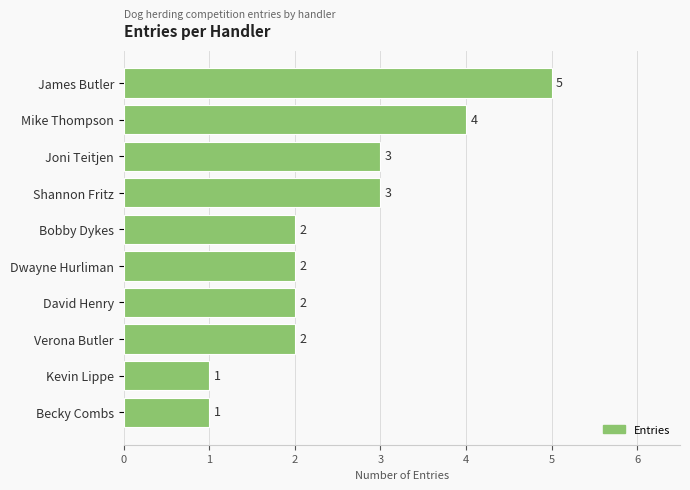

Reading top to bottom, what are all the values shown in this chart?

James Butler=5	Mike Thompson=4	Joni Teitjen=3	Shannon Fritz=3	Bobby Dykes=2	Dwayne Hurliman=2	David Henry=2	Verona Butler=2	Kevin Lippe=1	Becky Combs=1